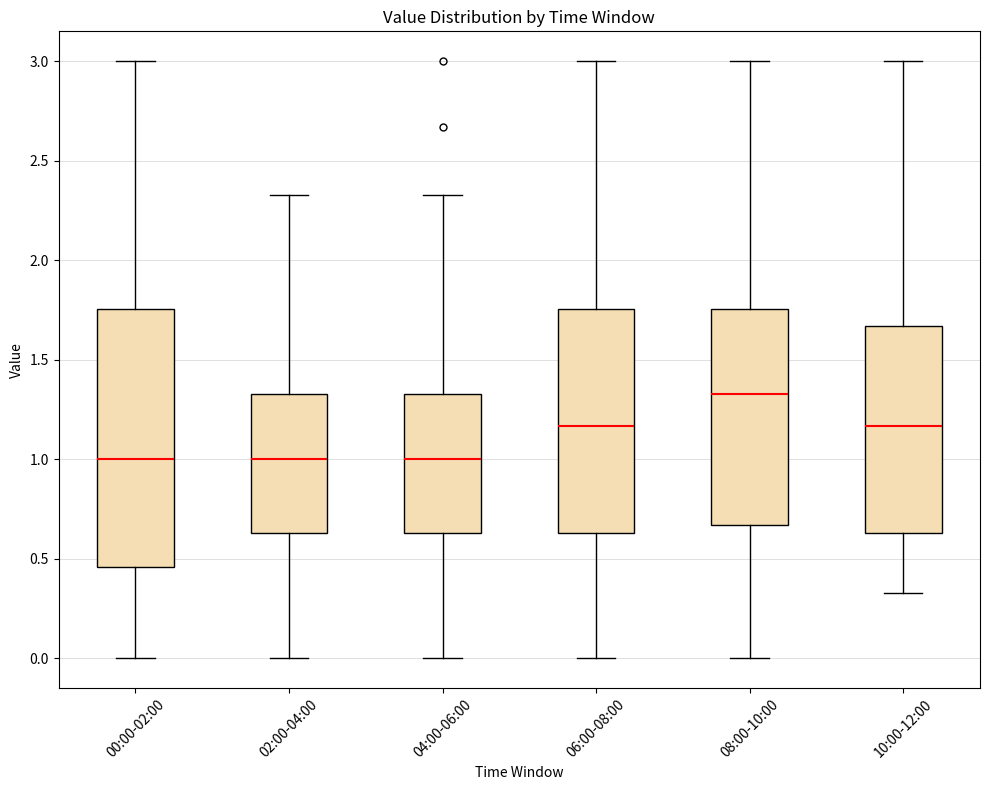

Reading left to right, transcribe this box plot: for each box, give where its median line is, the range the box spans, and where its two whiskers end, as read against the y-axis. The values are not printed on the chart, so give them approximately, as read against the axis.

00:00-02:00: median 1.00, box 0.45 to 1.75, whiskers 0.00 to 3.00
02:00-04:00: median 1.00, box 0.65 to 1.35, whiskers 0.00 to 2.35
04:00-06:00: median 1.00, box 0.65 to 1.35, whiskers 0.00 to 2.35
06:00-08:00: median 1.15, box 0.65 to 1.75, whiskers 0.00 to 3.00
08:00-10:00: median 1.35, box 0.65 to 1.75, whiskers 0.00 to 3.00
10:00-12:00: median 1.15, box 0.65 to 1.65, whiskers 0.35 to 3.00